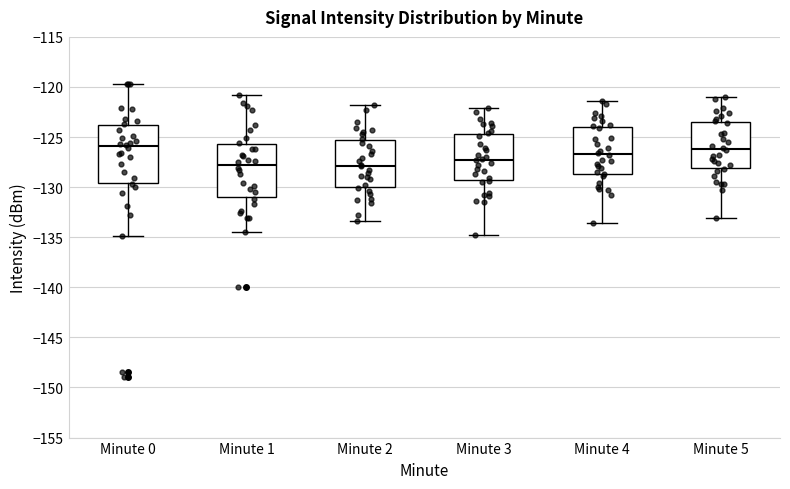

Where is the lower edge of the box for Minute 2 on the y-axis? The values are not printed on the chart, so give them approximately, as read against the axis.

-130.0